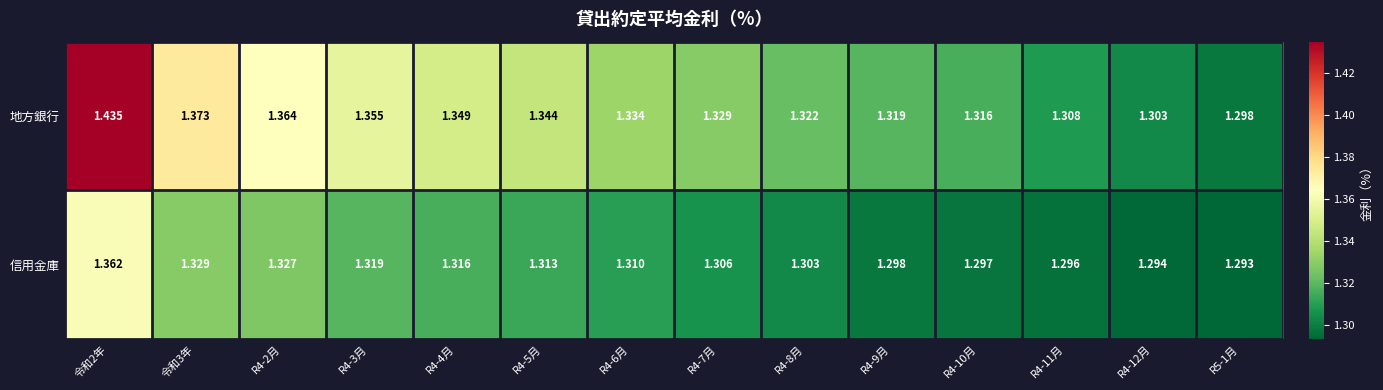

At R4-11月, list the series in order from largest to smallest.

地方銀行, 信用金庫